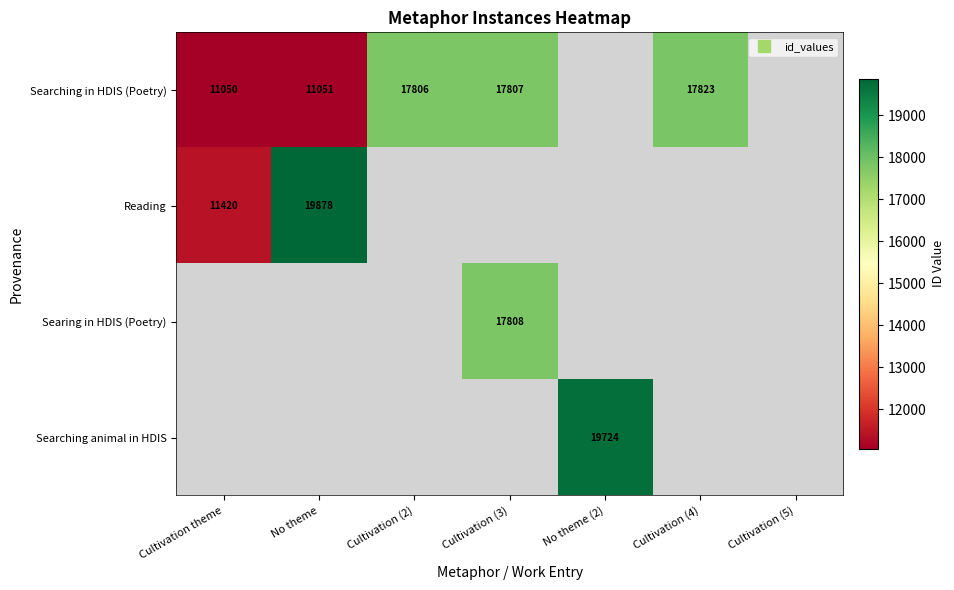

What is the sum of all Searing in HDIS (Poetry) values?

17808